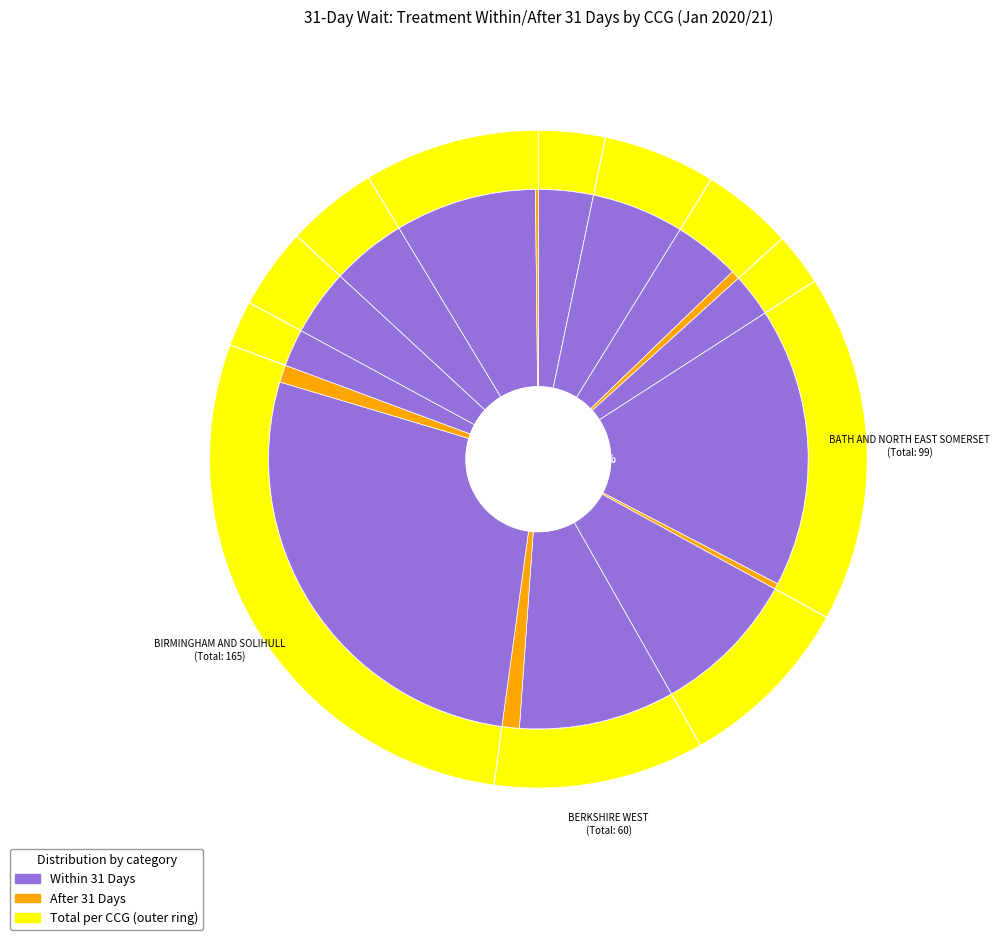

Does NHS BLACKBURN WITH DARWEN CCG represent more than half of the total?

No